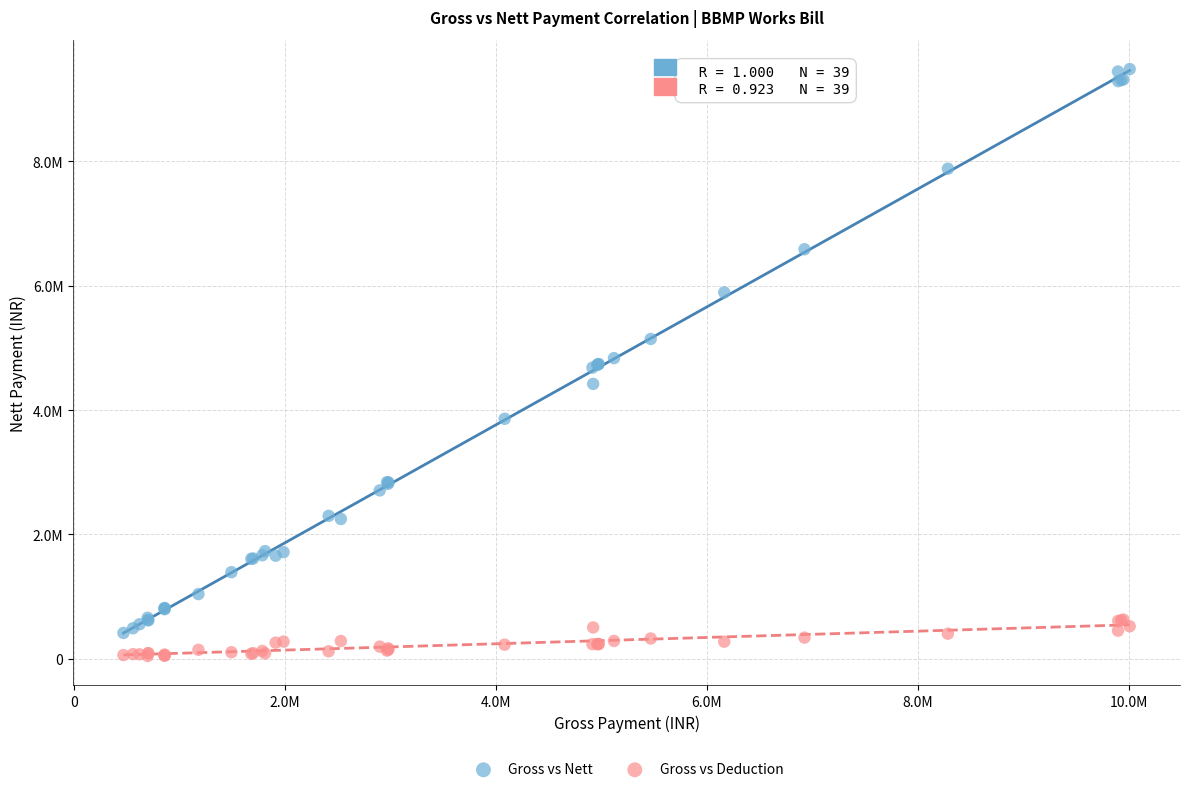

What are all the series names shown in the legend?

Gross vs Nett, Gross vs Deduction